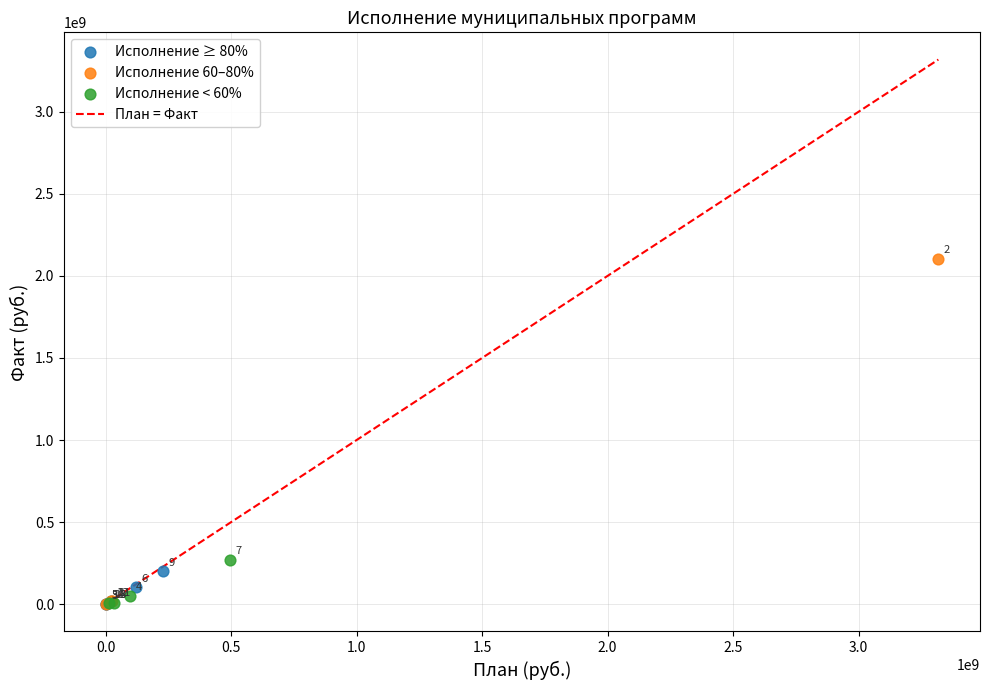

Which series contains the highest Y value?

Исполнение 60–80%